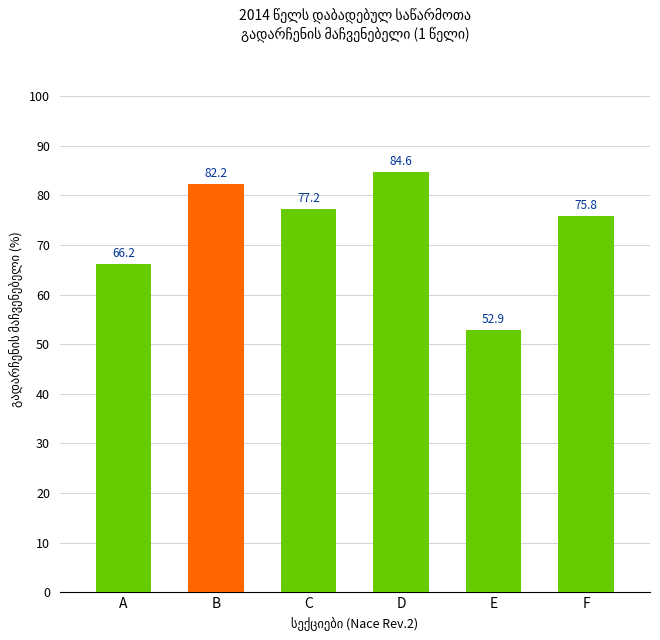

How many bars are there in total?

6